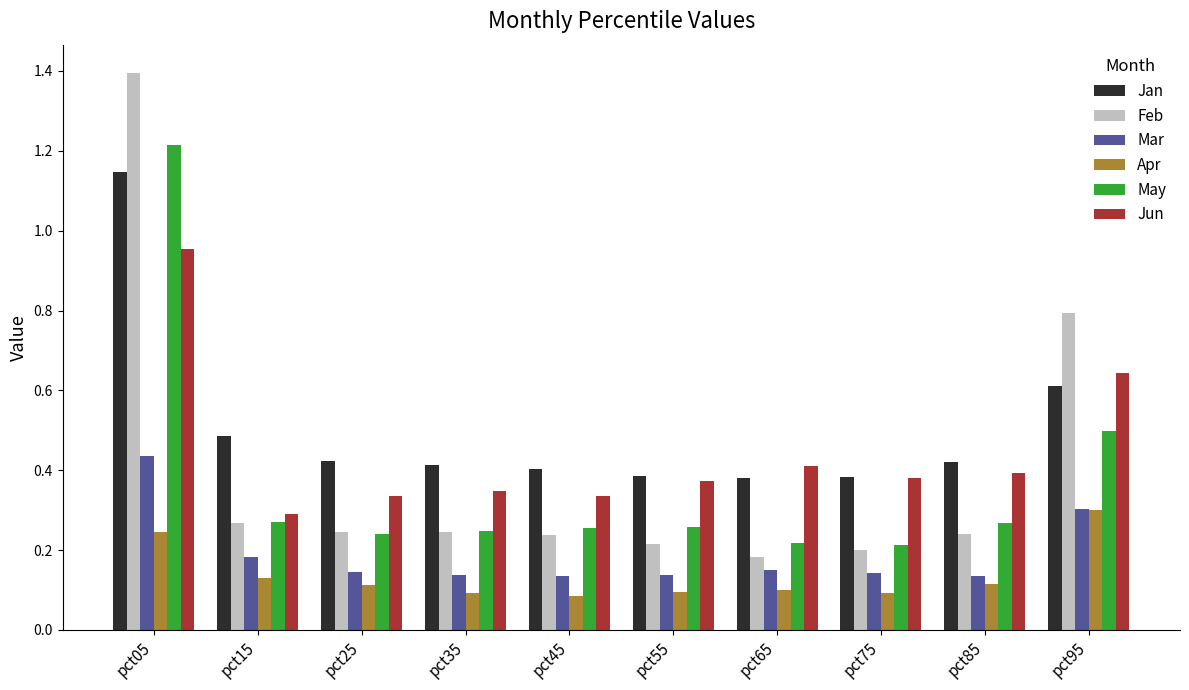

Rank the series by their maximum value, from highest to lowest.

Feb, May, Jan, Jun, Mar, Apr